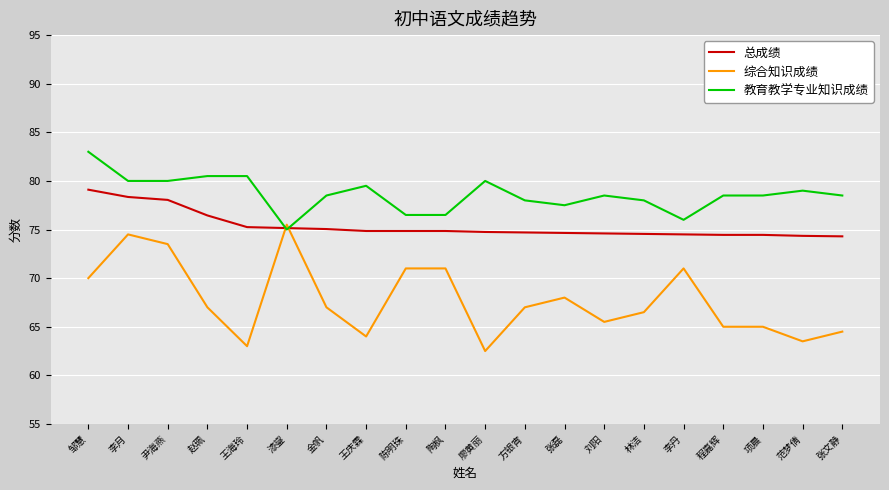

What is the difference between the highest and lowest values at 刘阳?

13.0